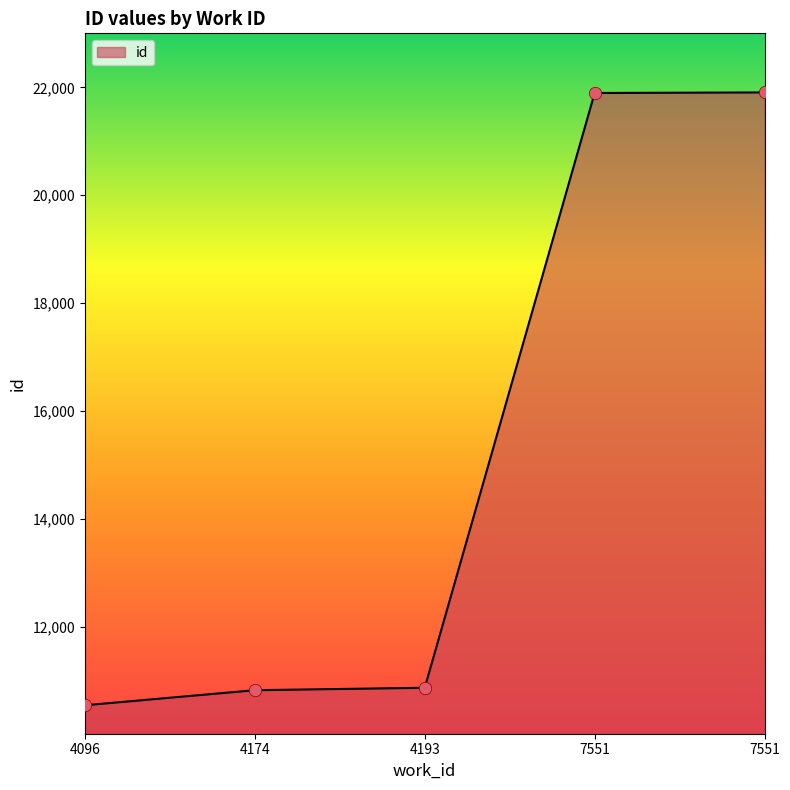

What is the ratio of the value at 7551 to the value at 7551?

1.0